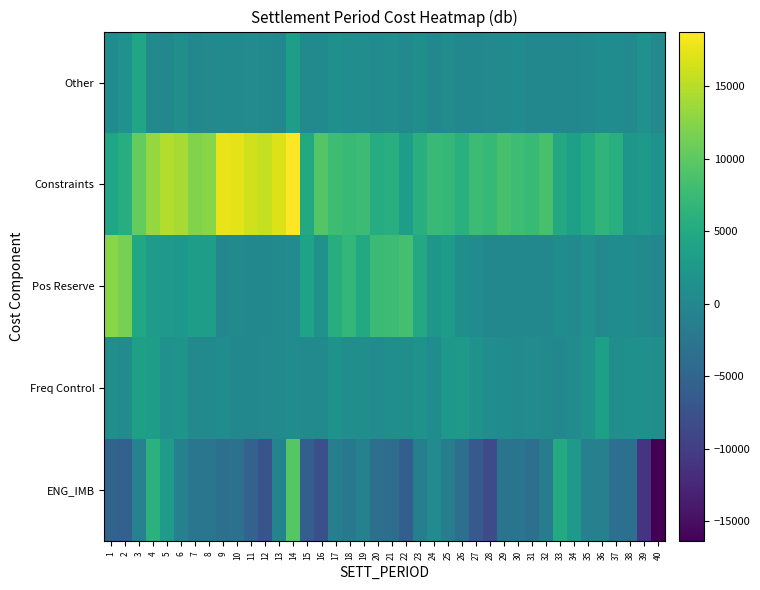

Reading left to right, transcribe all the data shown in this chart.

ENG_IMB: 1=-5021.1	2=-5540.6	3=-828.1	4=6065.5	5=3076.5	6=-924.2	7=-2545.8	8=-2593.3	9=-3439.9	10=-3138.7	11=-5353.0	12=-7320.6	13=-481.5	14=9471.8	15=-5904.7	16=-7746.6	17=-1384.7	18=-2160.8	19=-938.3	20=-3353.5	21=-3786.2	22=-5937.9	23=-1164.6	24=630.9	25=-1691.8	26=-3373.1	27=-6519.4	28=-8391.8	29=-2726.9	30=-2724.9	31=-3565.3	32=-1649.9	33=5054.9	34=2663.6	35=-1056.0	36=-923.8	37=-3519.1	38=-3583.2	39=-10998.4	40=-16398.6
Freq Control: 1=996.3	2=581.0	3=3660.6	4=3174.4	5=1373.2	6=1758.8	7=220.2	8=286.2	9=748.5	10=59.7	11=0.0	12=170.5	13=459.0	14=706.7	15=283.4	16=238.3	17=1622.1	18=814.2	19=1080.4	20=545.9	21=1117.2	22=921.2	23=1506.7	24=730.7	25=2308.7	26=2630.6	27=1584.2	28=808.4	29=659.9	30=338.1	31=534.5	32=473.4	33=88.4	34=640.5	35=1628.6	36=3512.9	37=1046.5	38=1302.8	39=1329.6	40=1164.7
Pos Reserve: 1=12492.6	2=11600.3	3=4745.0	4=3084.1	5=2529.6	6=2369.7	7=3158.5	8=3142.6	9=0.0	10=312.1	11=0.0	12=0.0	13=440.6	14=590.2	15=4040.8	16=1601.9	17=5561.9	18=6891.3	19=4984.0	20=7646.4	21=7754.7	22=8247.1	23=4874.9	24=2169.0	25=2928.6	26=1073.8	27=515.6	28=0.0	29=0.0	30=0.0	31=0.0	32=66.3	33=775.9	34=257.9	35=1306.6	36=165.6	37=749.5	38=719.9	39=366.1	40=9.6
Constraints: 1=4302.2	2=5549.4	3=10460.4	4=13267.8	5=14799.8	6=14188.4	7=12148.3	8=12492.5	9=17672.2	10=17359.1	11=16281.7	12=15711.4	13=16988.2	14=18787.5	15=5019.7	16=9335.2	17=7901.5	18=7281.1	19=7685.0	20=5385.1	21=5630.0	22=3337.5	23=5830.5	24=7289.2	25=6999.2	26=5947.5	27=7782.1	28=7116.8	29=8573.4	30=7852.5	31=7421.1	32=8562.7	33=4857.7	34=3497.8	35=5163.3	36=6685.9	37=5640.3	38=2230.2	39=2573.7	40=1737.3
Other: 1=731.0	2=1465.0	3=4419.8	4=291.0	5=10.8	6=976.6	7=86.4	8=160.9	9=306.6	10=382.8	11=527.6	12=421.6	13=0.0	14=3390.0	15=406.5	16=288.2	17=1197.7	18=823.9	19=906.6	20=583.3	21=866.9	22=436.4	23=1110.8	24=0.0	25=589.4	26=0.0	27=21.3	28=189.9	29=338.8	30=724.7	31=0.0	32=0.0	33=0.2	34=69.6	35=413.0	36=673.7	37=708.7	38=288.6	39=1459.1	40=389.3